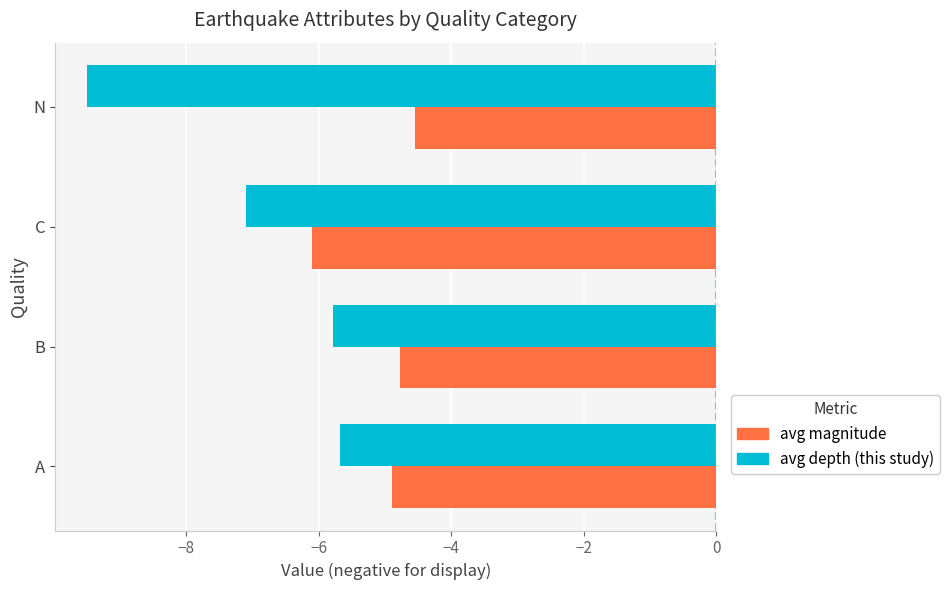

Which series has the widest spread of values?

avg depth (this study)